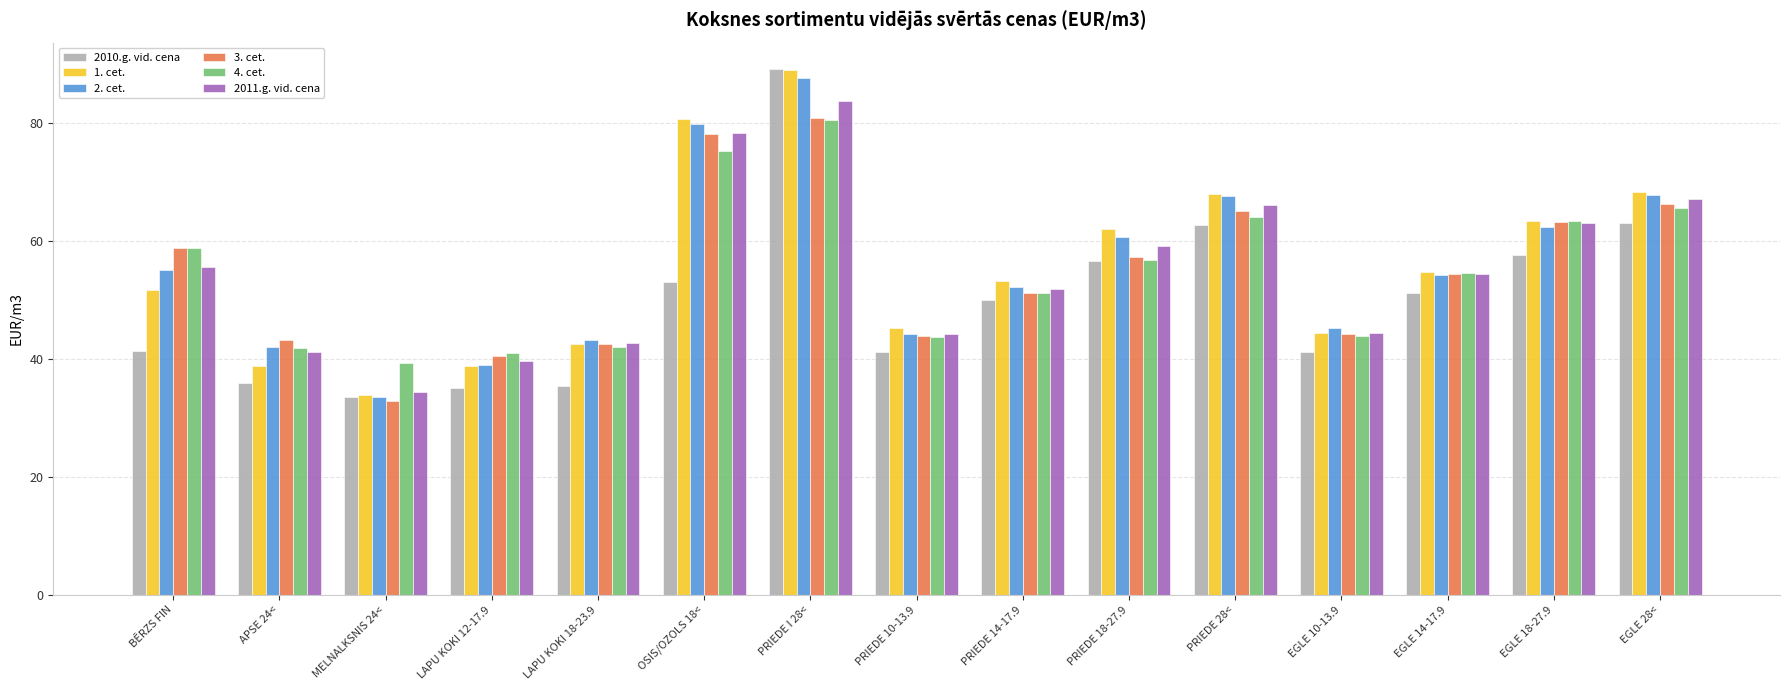

True or false: 2011.g. vid. cena has a value of 10.1 at LAPU KOKI 18-23.9.

False